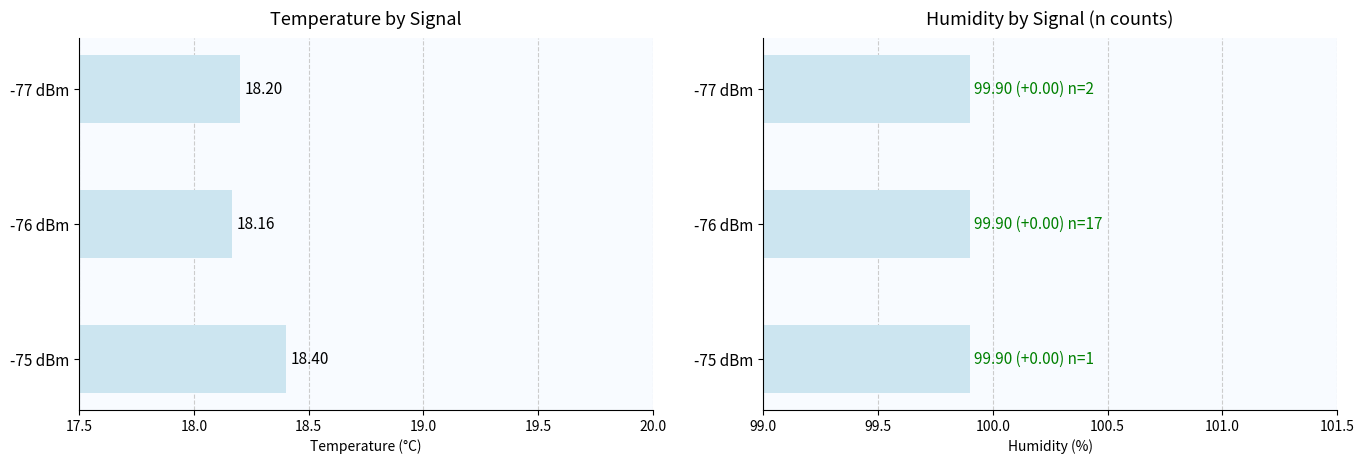

Which series has the largest range (max minus min)?

Temp